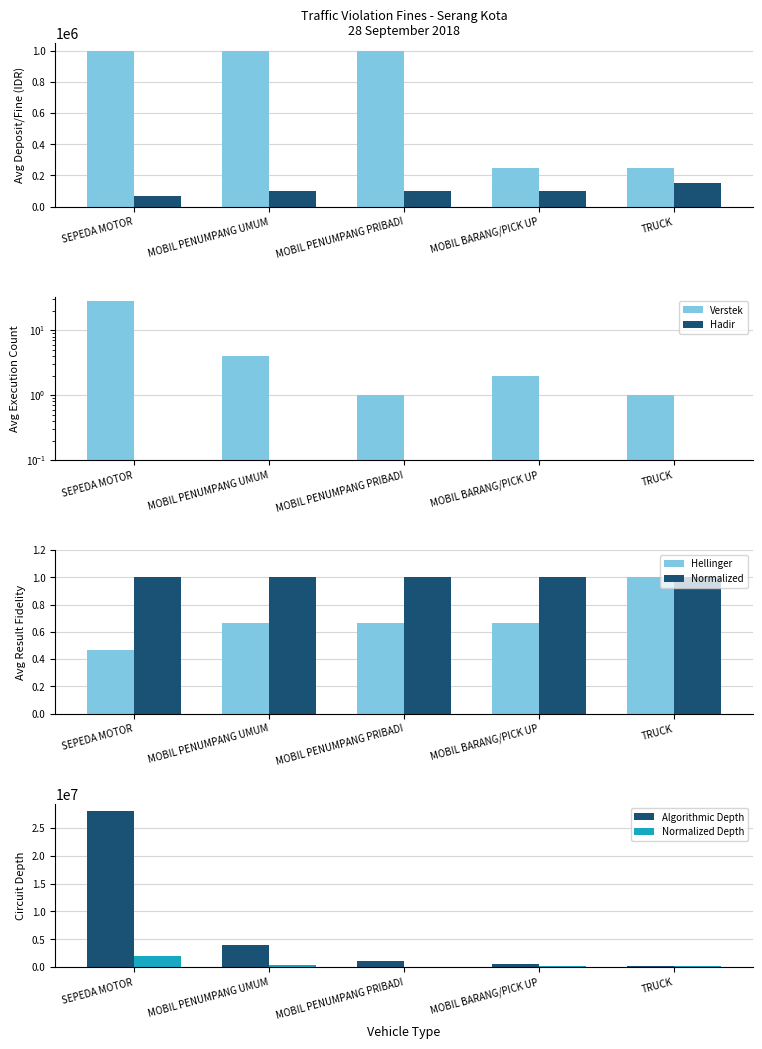

Which category has the lowest value across all series?

SEPEDA MOTOR